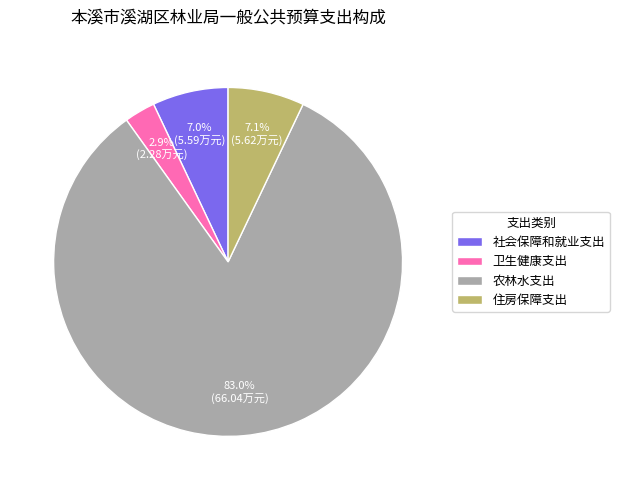

Which category has the biggest portion of the pie?

农林水支出